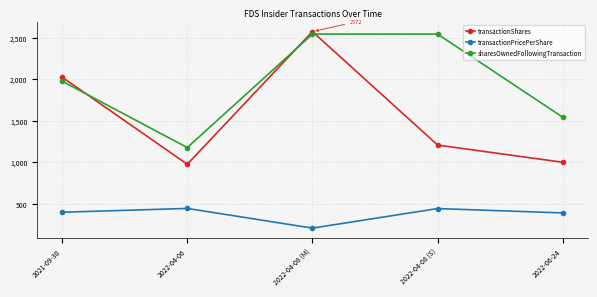

At which label is sharesOwnedFollowingTransaction closest to 1859?

2021-09-30